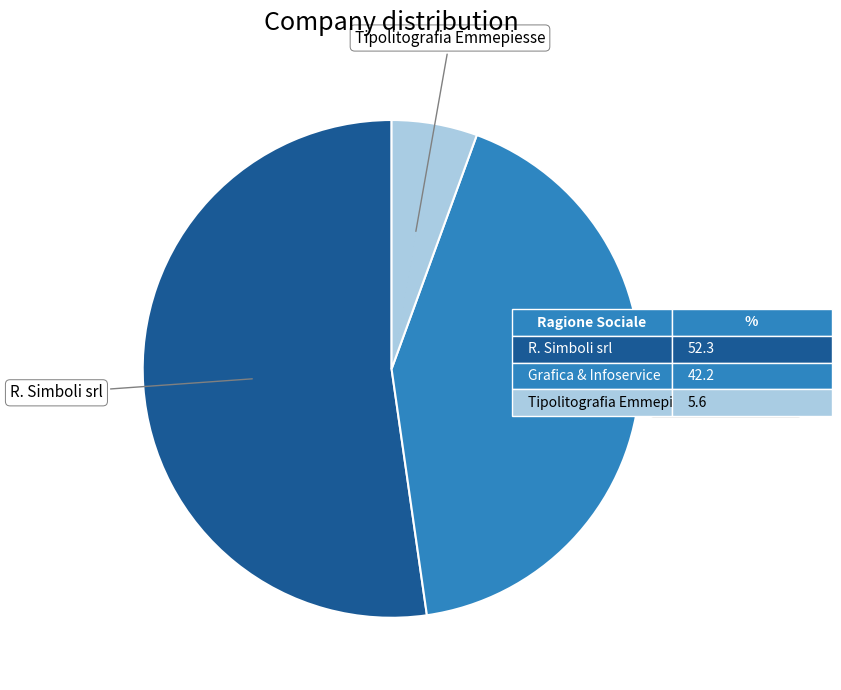

Is there any slice that represents more than half of the pie?

Yes